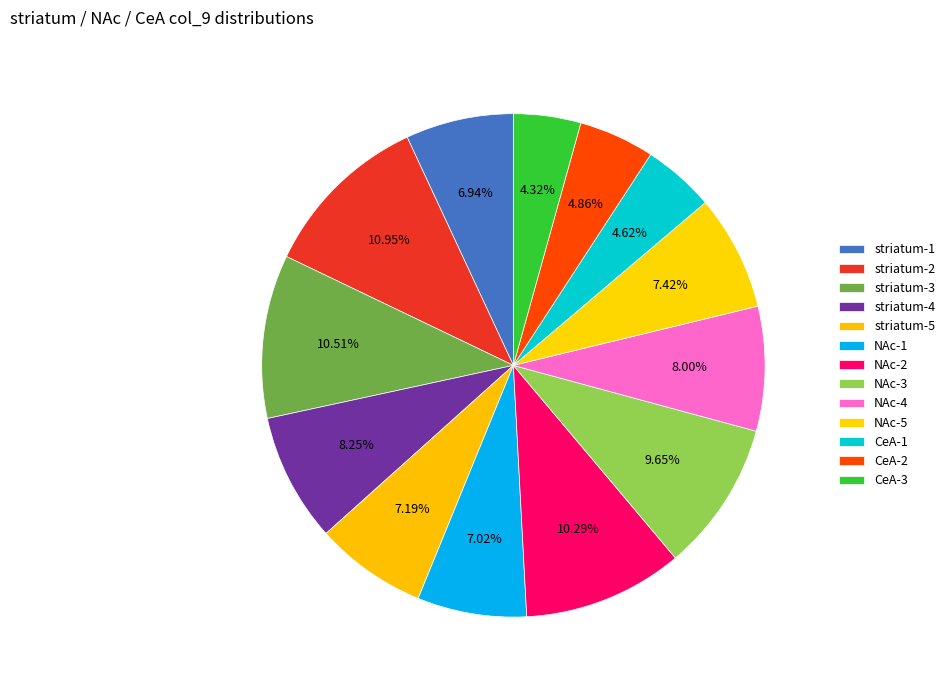

True or false: striatum-5 accounts for 7% of the total.

True